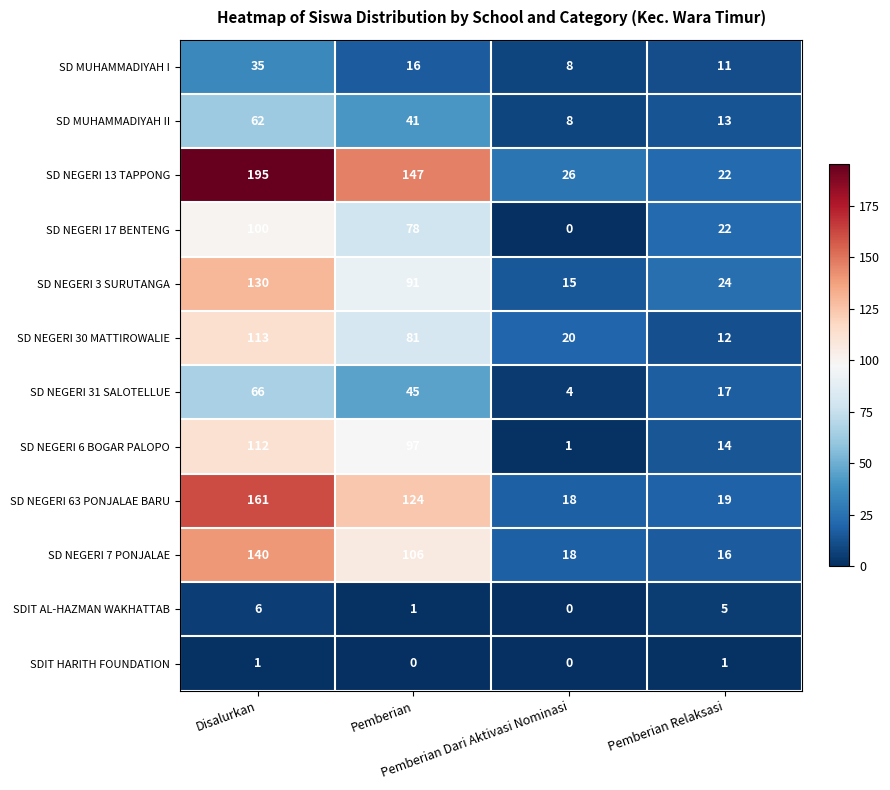

What is the maximum value for SDIT AL-HAZMAN WAKHATTAB?

6